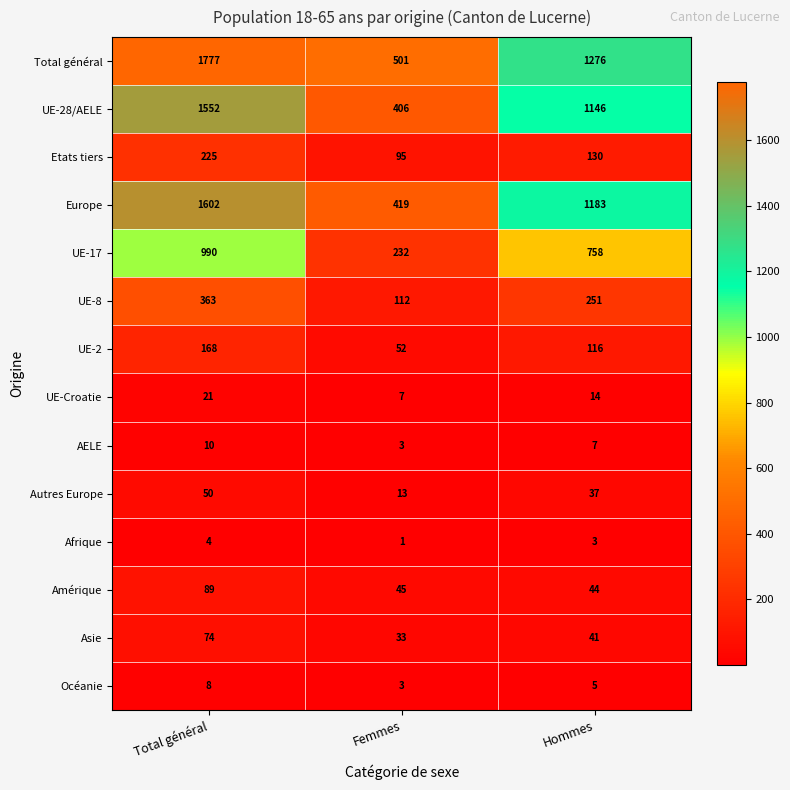

What is the difference between the UE-17 values at Femmes and Total général?

758